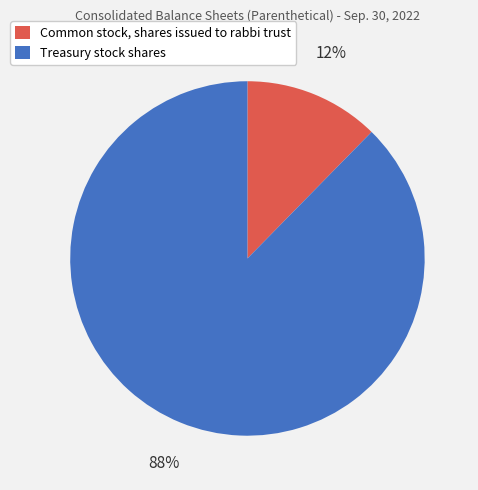

What is the smallest slice in the pie chart?

Common stock, shares issued to rabbi trust